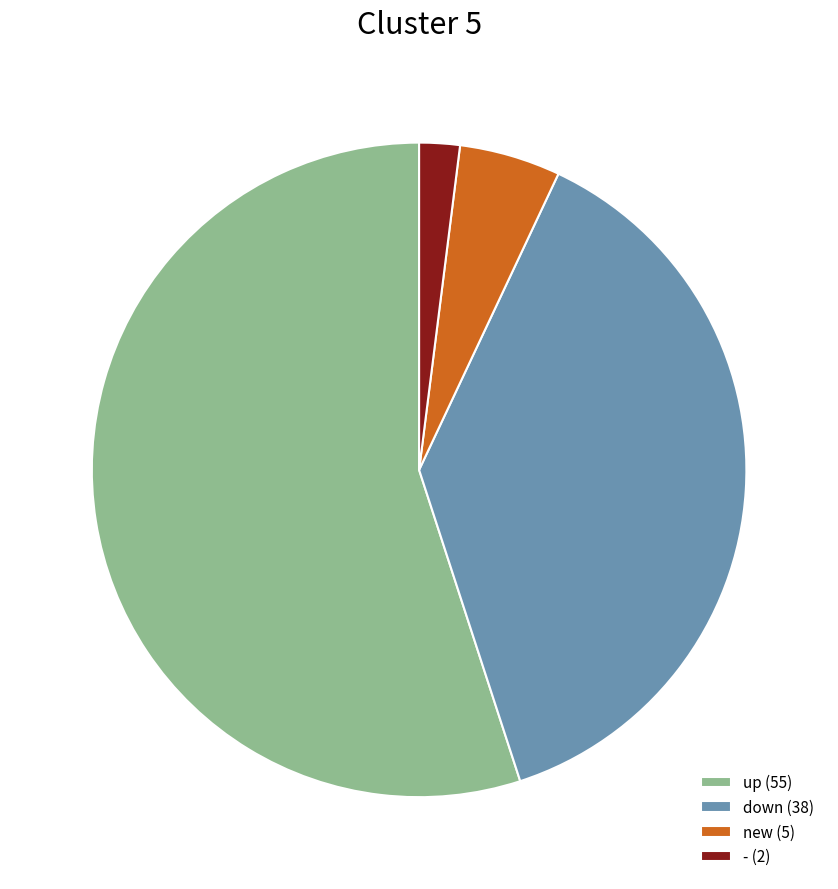

Combined, do - and up account for over 50%?

Yes